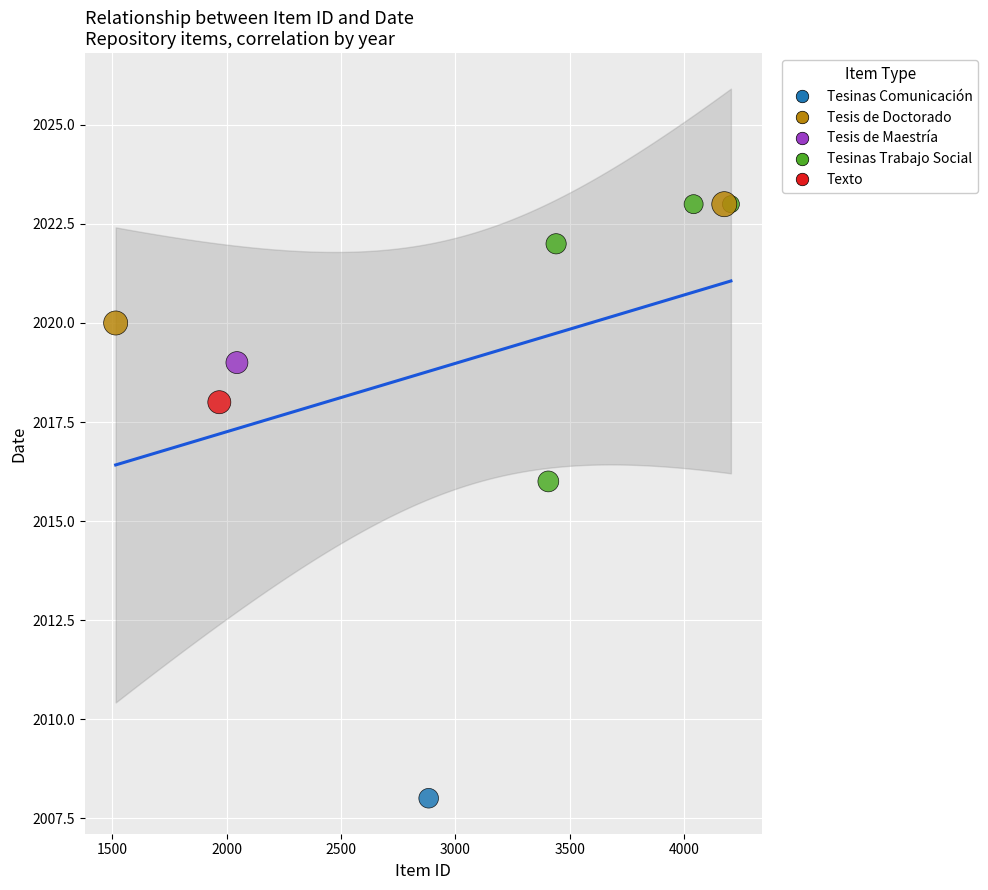

What Y value in the scatter plot is closest to 2015?

2016